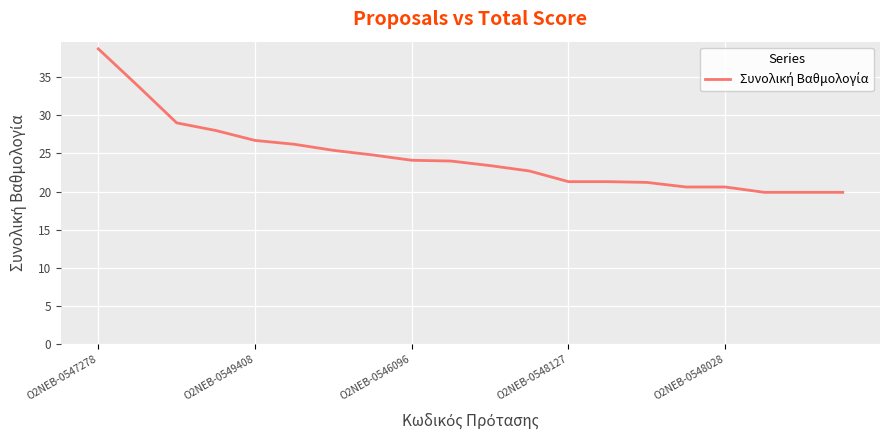

What is the greatest value displayed?

38.7